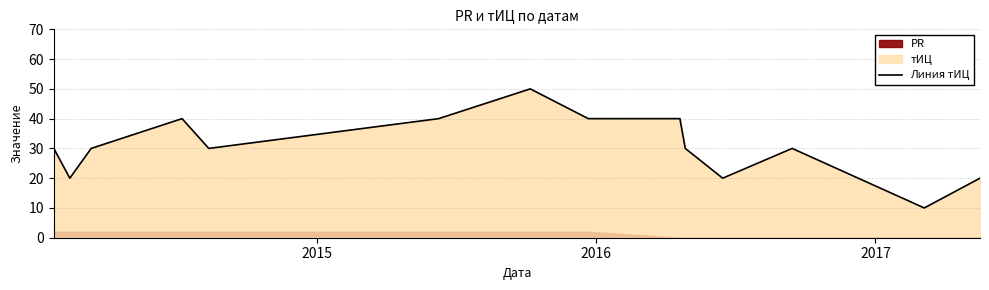

What is the change in value from 2015 to 2016?

+10